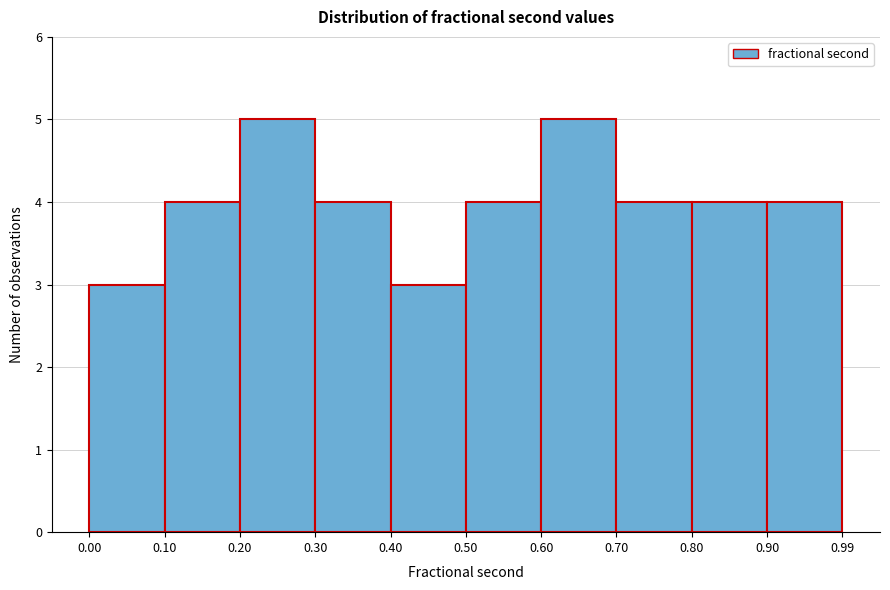

Reading left to right, transcribe this chart: for each bar, give the range it covers on the x-axis and its height. The values are not printed on the chart, so give them approximately, as read against the axis.

0.00 to 0.10: 3
0.10 to 0.20: 4
0.20 to 0.30: 5
0.30 to 0.40: 4
0.40 to 0.50: 3
0.50 to 0.60: 4
0.60 to 0.70: 5
0.70 to 0.80: 4
0.80 to 0.90: 4
0.90 to 0.99: 4